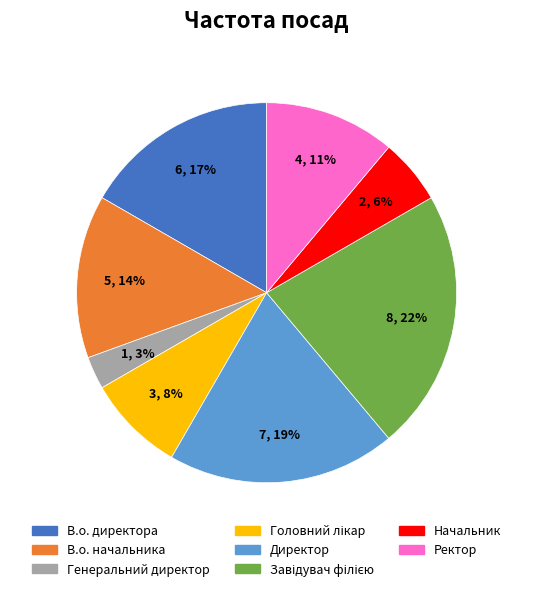

Does Генеральний директор represent more than half of the total?

No